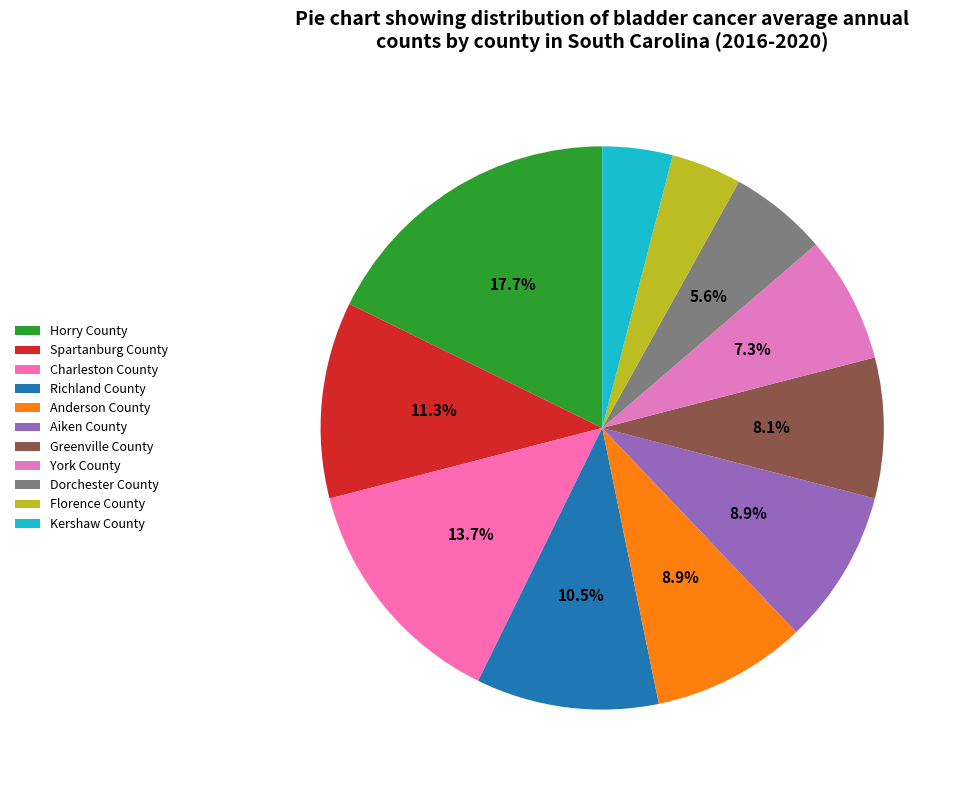

What is the largest slice in the pie chart?

Horry County